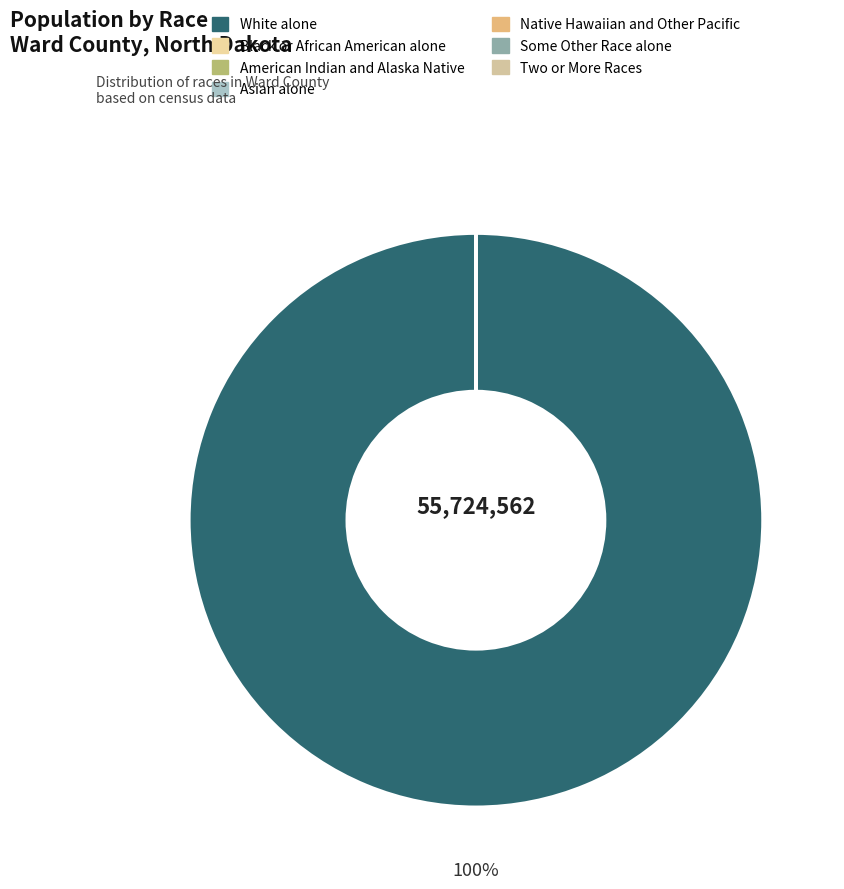

Rank the categories by value from highest to lowest.

White alone, Two or More Races, American Indian and Alaska Native, Black or African American alone, Asian alone, Some Other Race alone, Native Hawaiian and Other Pacific